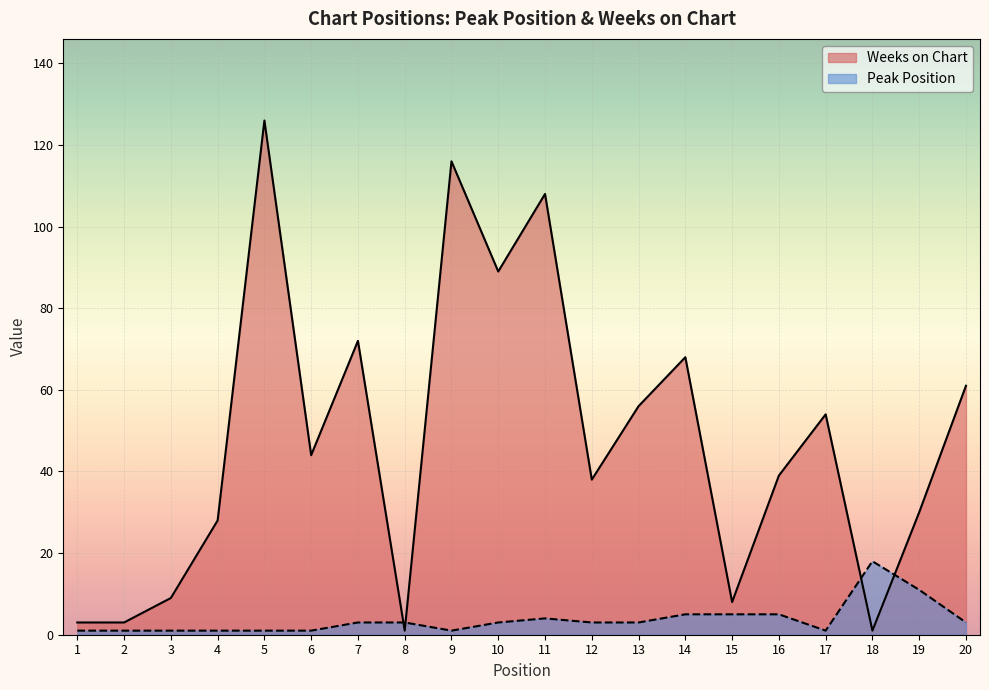

What is the value of the Peak Position point at the 20th from the left?

3